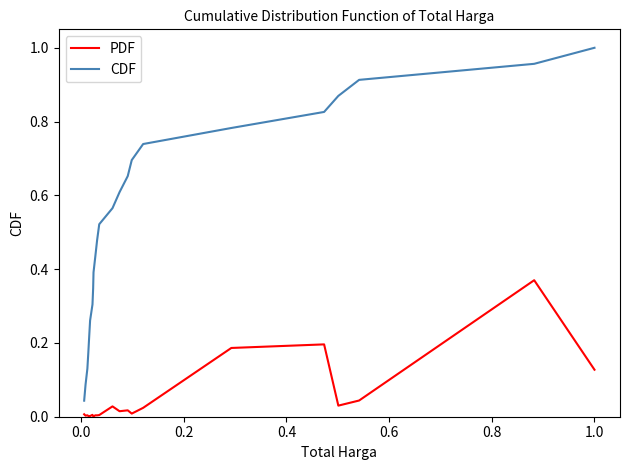

Rank the series by their maximum value, from lowest to highest.

PDF, CDF